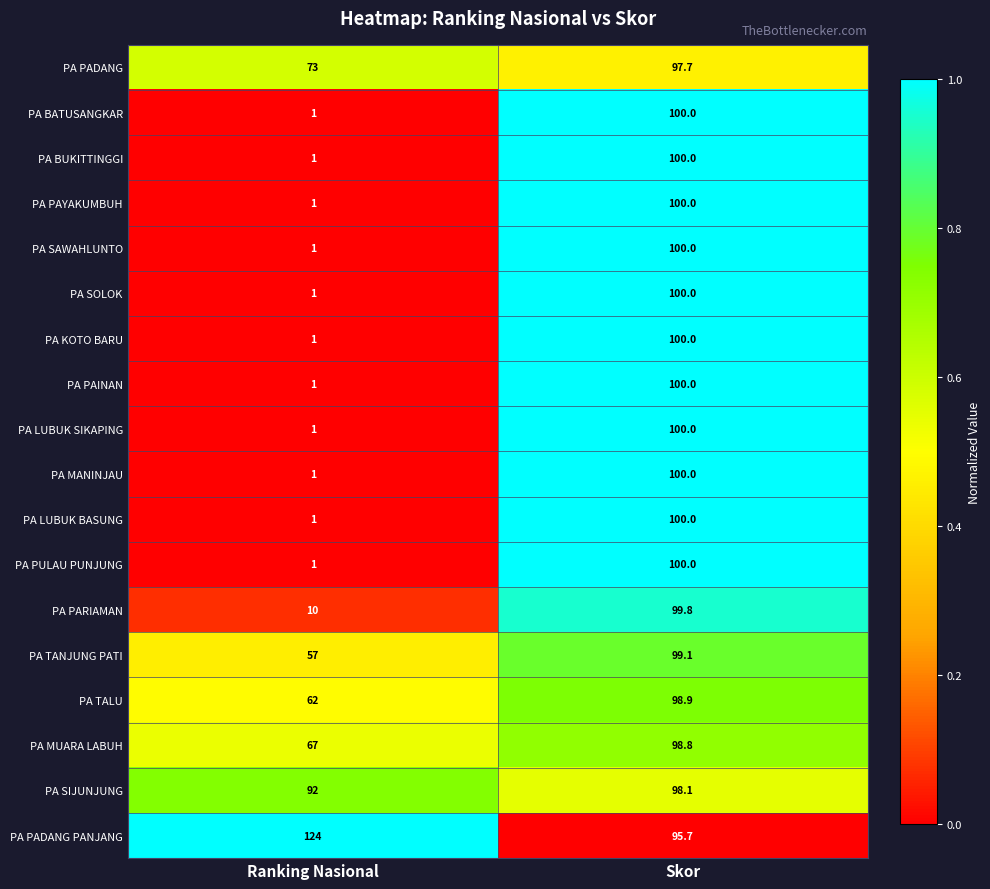

What is the spread (max minus min) of values at Ranking Nasional?

123.0